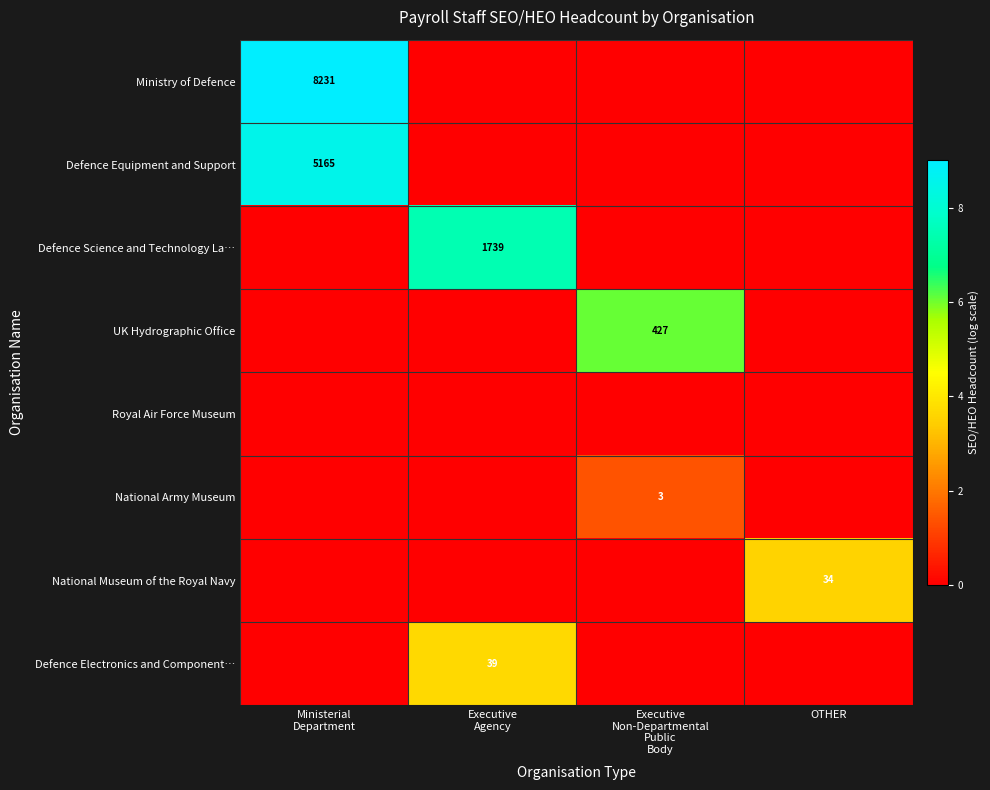

At how many categories does at least one series exceed 2?

4